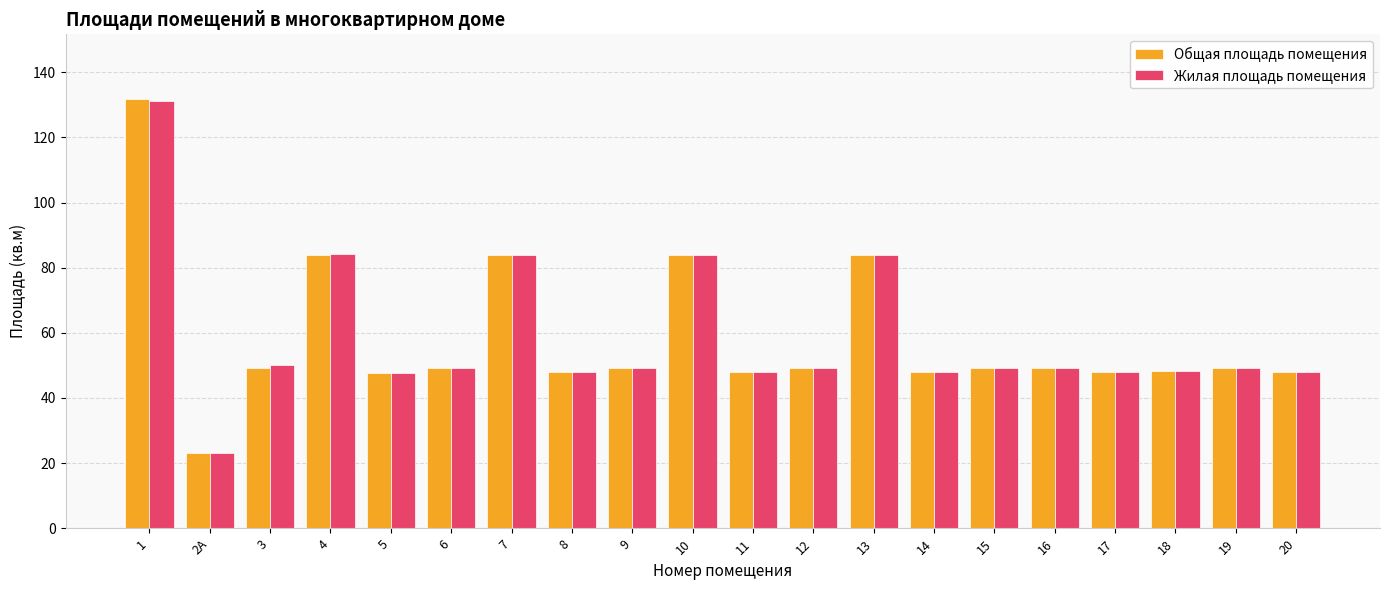

Which category has the lowest value across all series?

2А